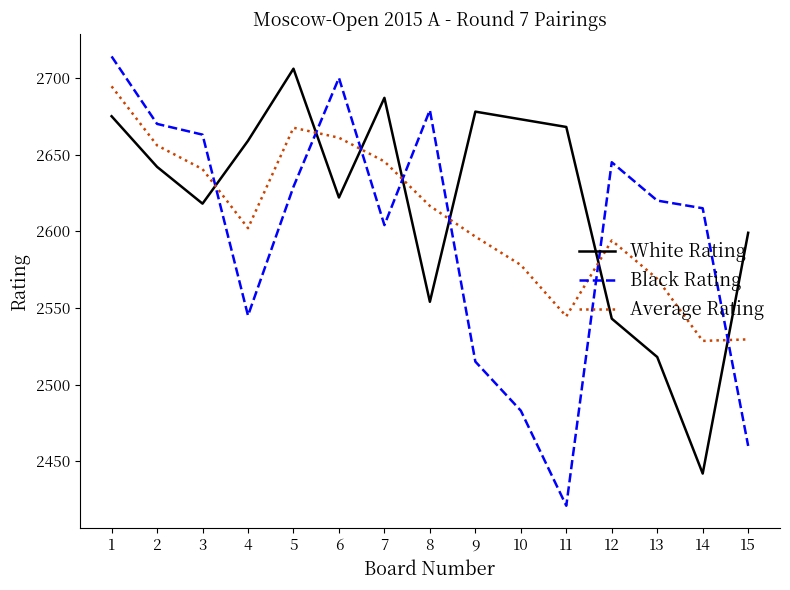

In Average Rating, how many points are higher than both neighbors (excluding endpoints)?

2